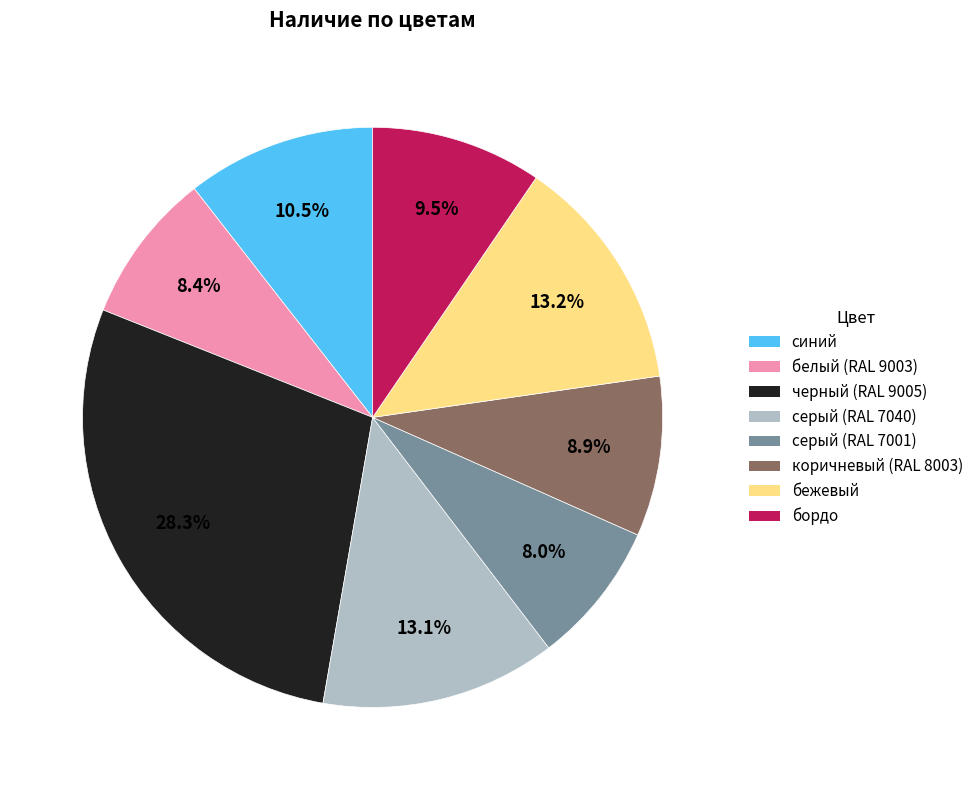

How much of the chart is everything except белый (RAL 9003)?

91.6%